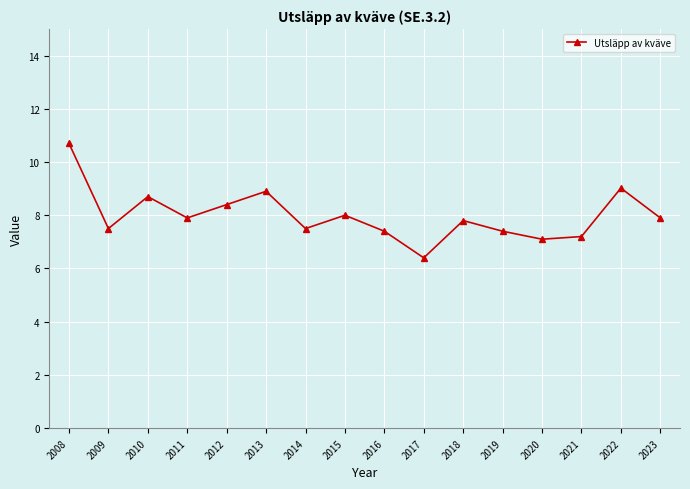

The value at 2008 is 10.7. True or false?

True